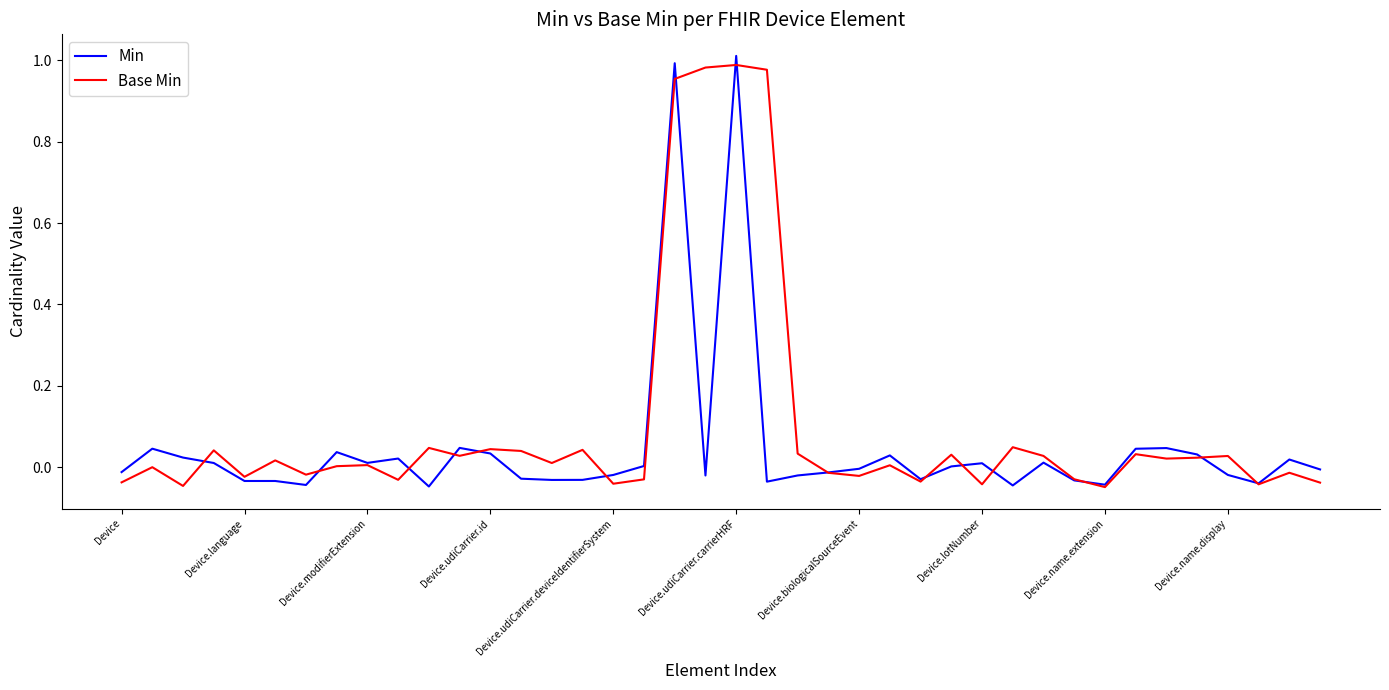

Rank the series by their average value, from lowest to highest.

Min, Base Min